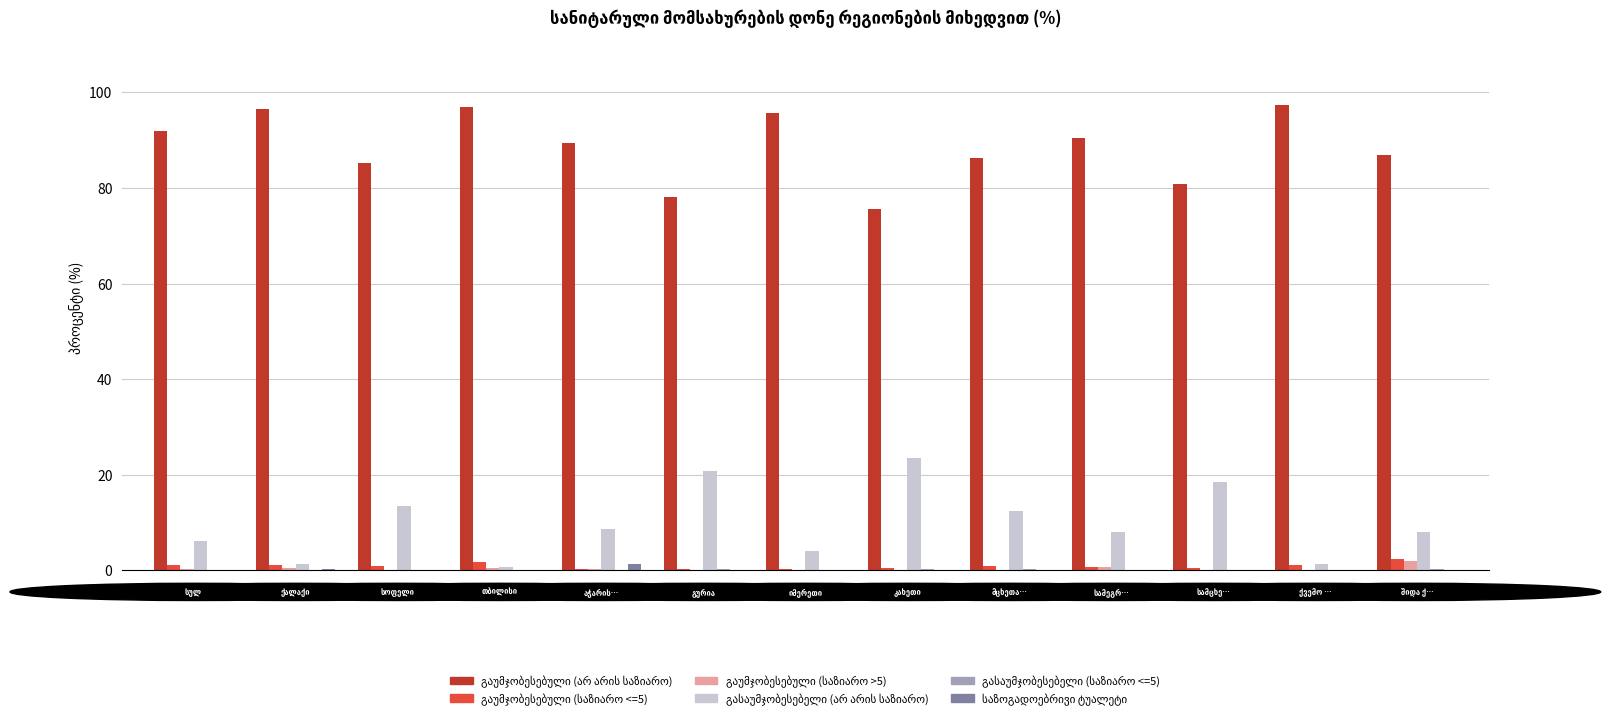

What is the maximum value shown in the chart?

97.3